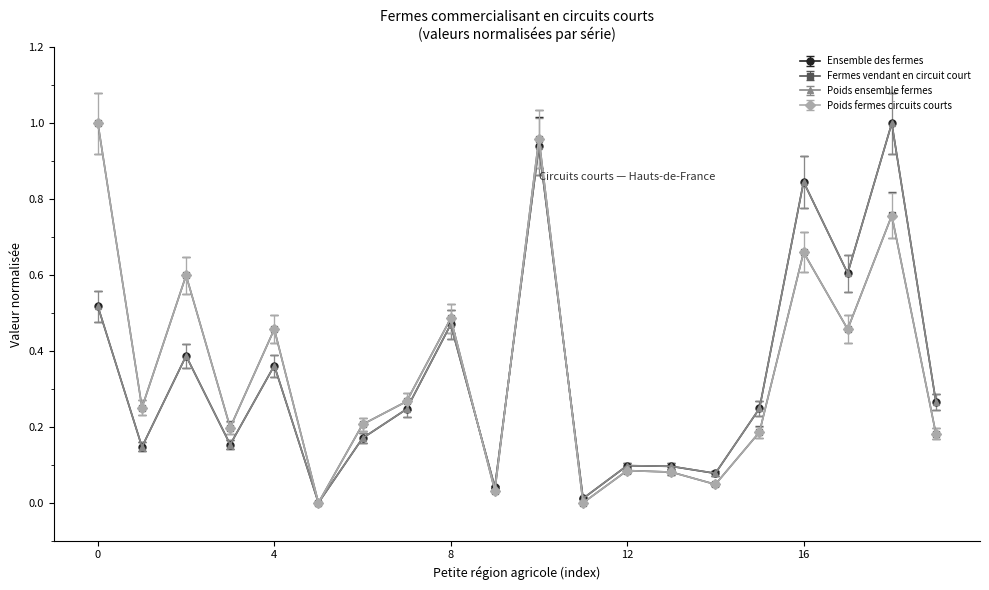

How many lines are shown in the chart?

4